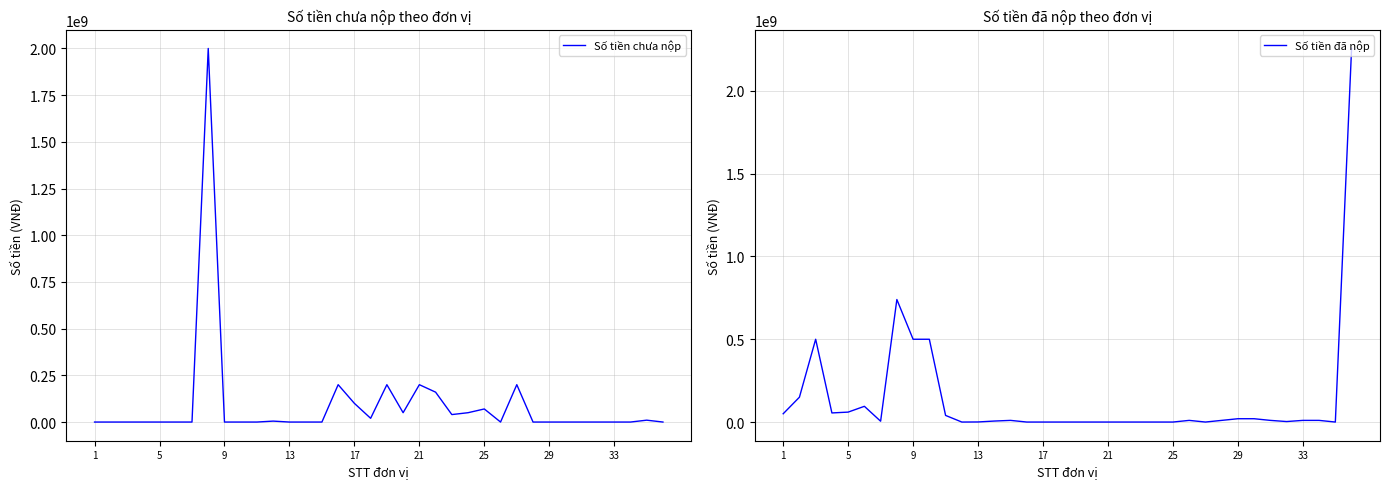

True or false: Số tiền chưa nộp has more than 1 interior local peaks.

True